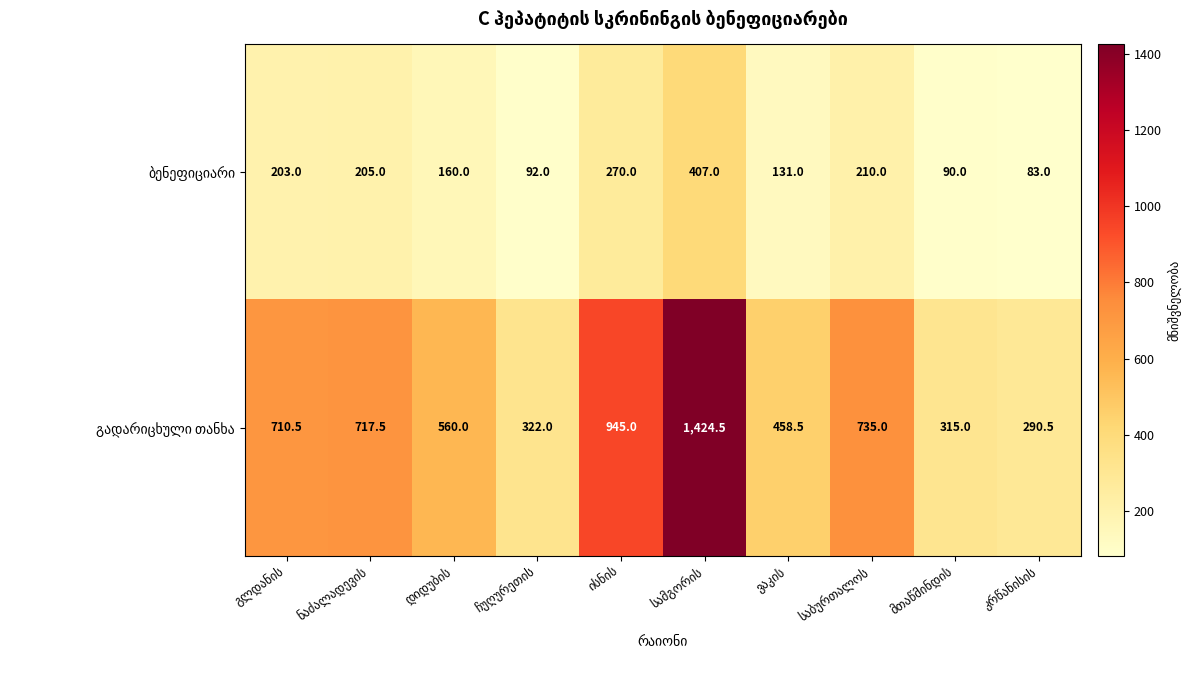

What is the smallest value displayed?

83.0